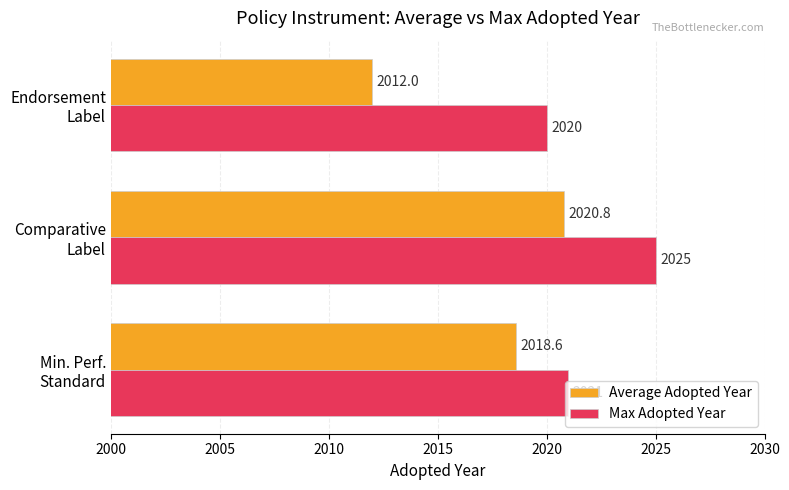

How many Max Adopted Year values are between 2020 and 2025?

3